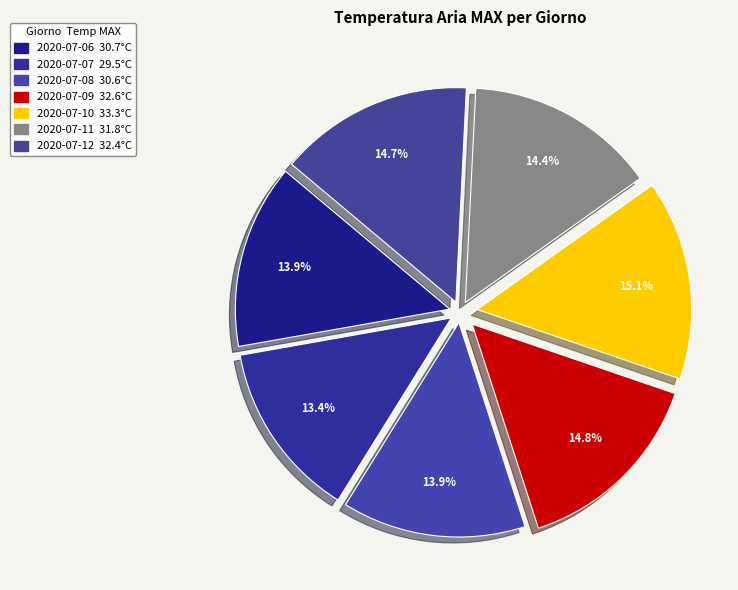

How many segments does this pie chart have?

7